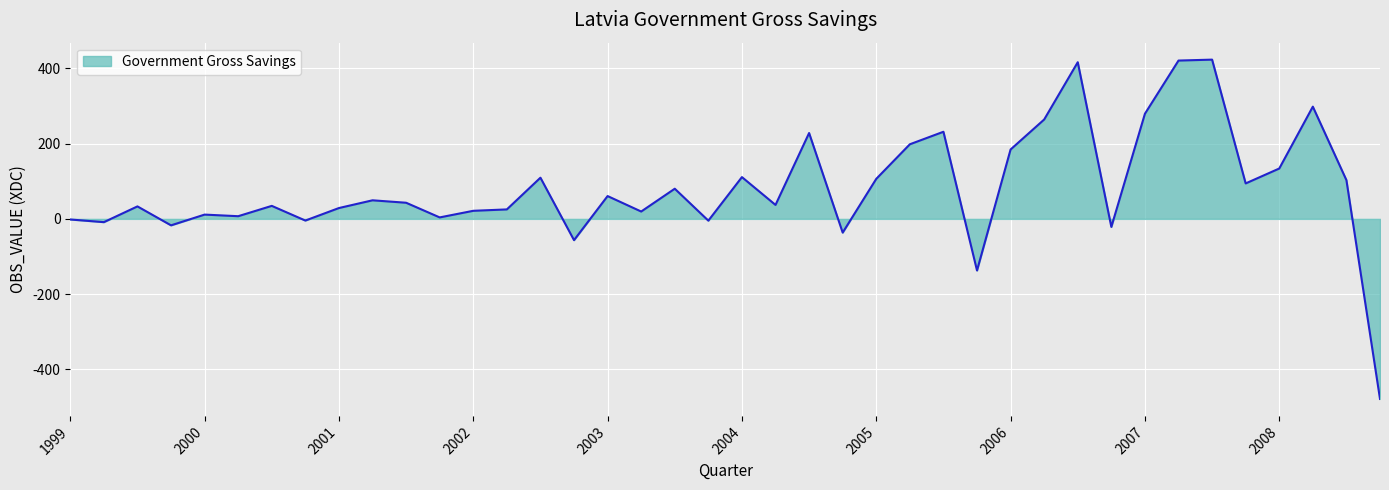

What is the difference between the maximum and minimum values?

901.9